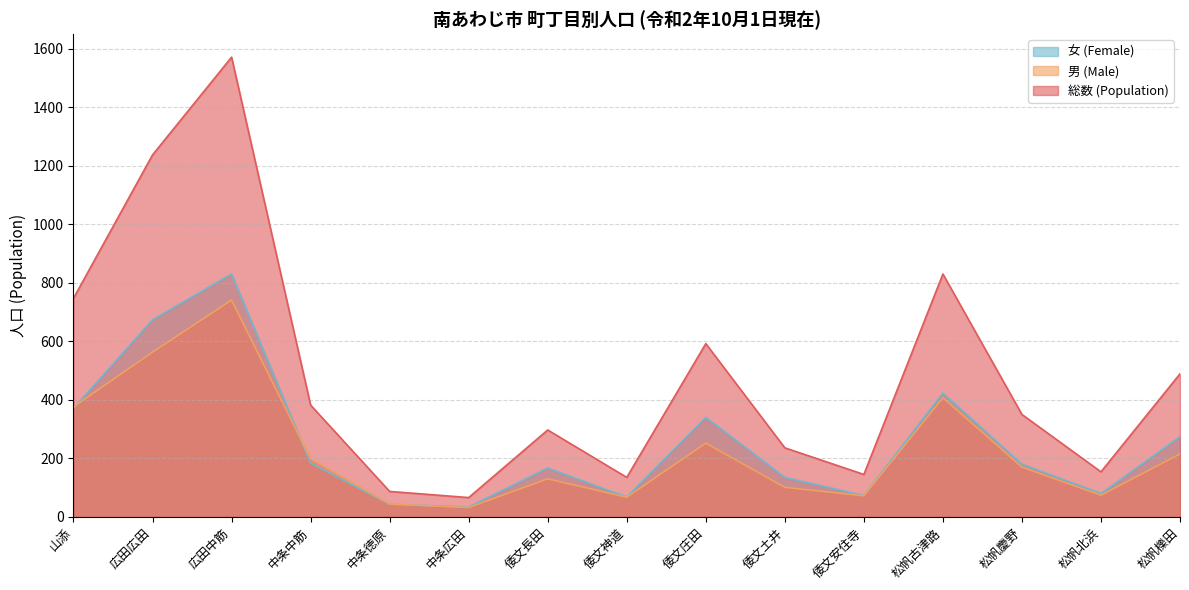

True or false: 男 (Male) and 総数 (Population) intersect in this chart.

False